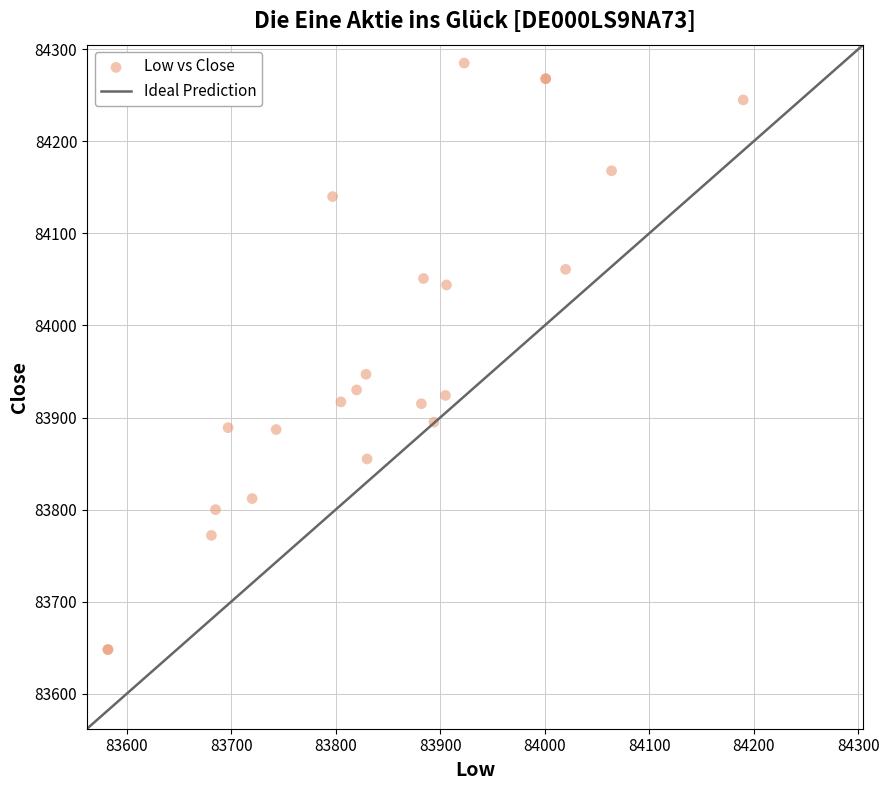

What Y value in the scatter plot is closest to 83966?

83947